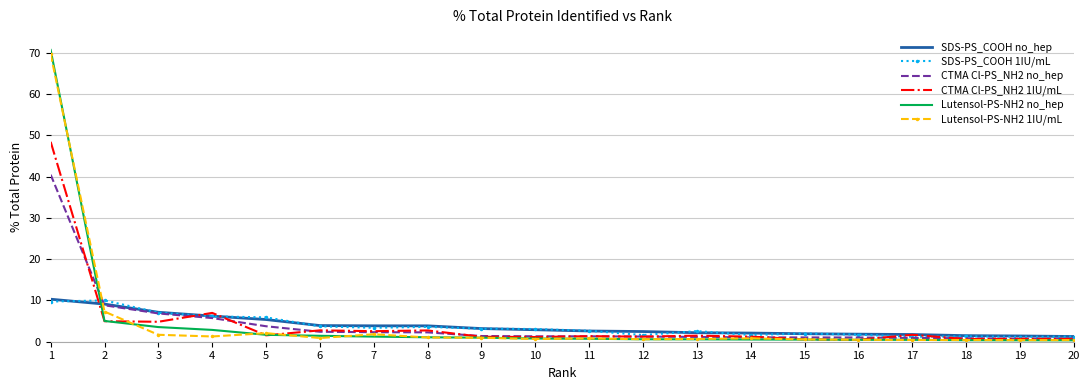

Where do CTMA Cl-PS_NH2 1IU/mL and SDS-PS_COOH no_hep first cross each other?

1 and 2